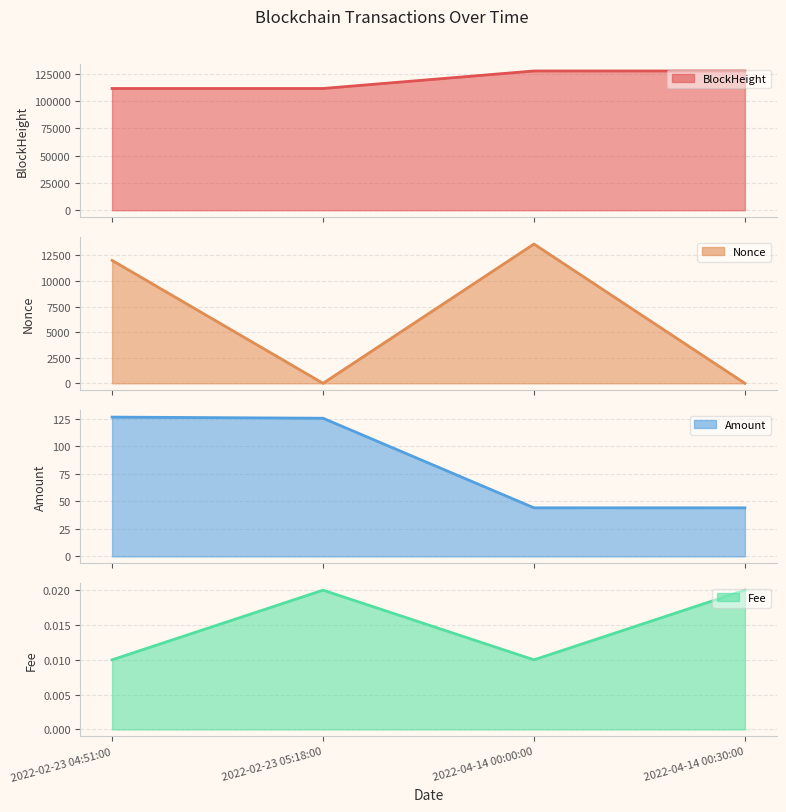

What is the lowest value of the BlockHeight line series?

111672.0